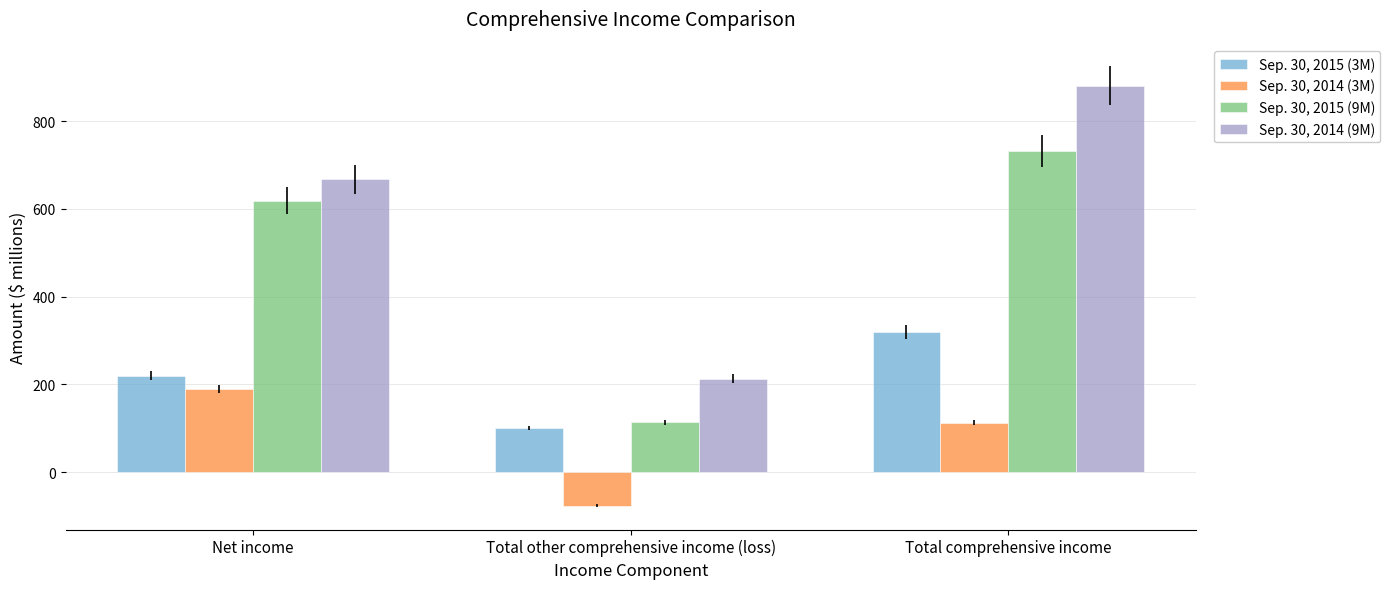

Does the chart contain any negative values?

Yes